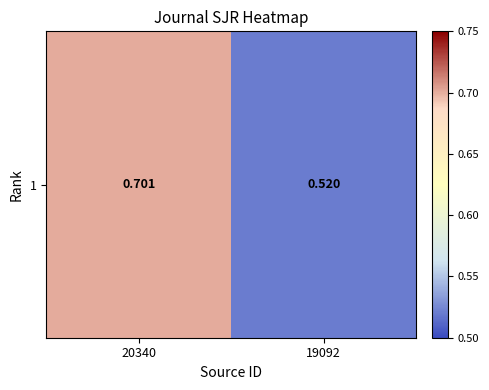

What is the difference between the maximum and minimum values?

0.2